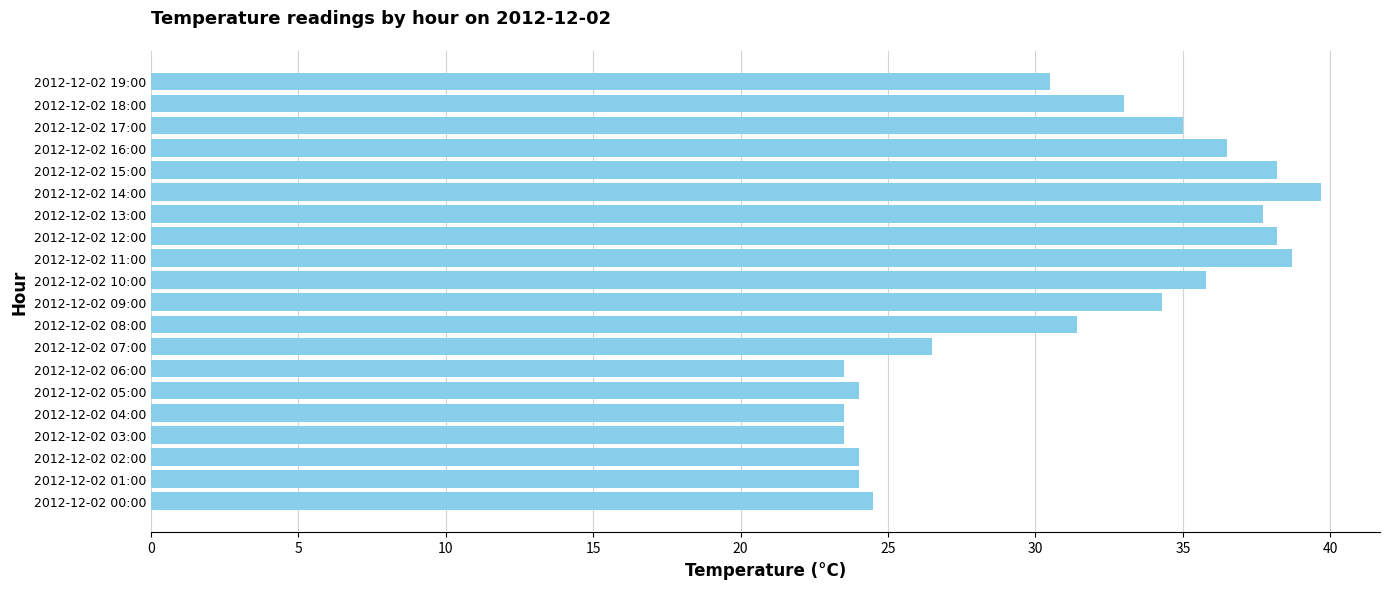

Reading bottom to top, what are all the values shown in this chart?

24.5	24.0	24.0	23.5	23.5	24.0	23.5	26.5	31.4	34.3	35.8	38.7	38.2	37.7	39.7	38.2	36.5	35.0	33.0	30.5